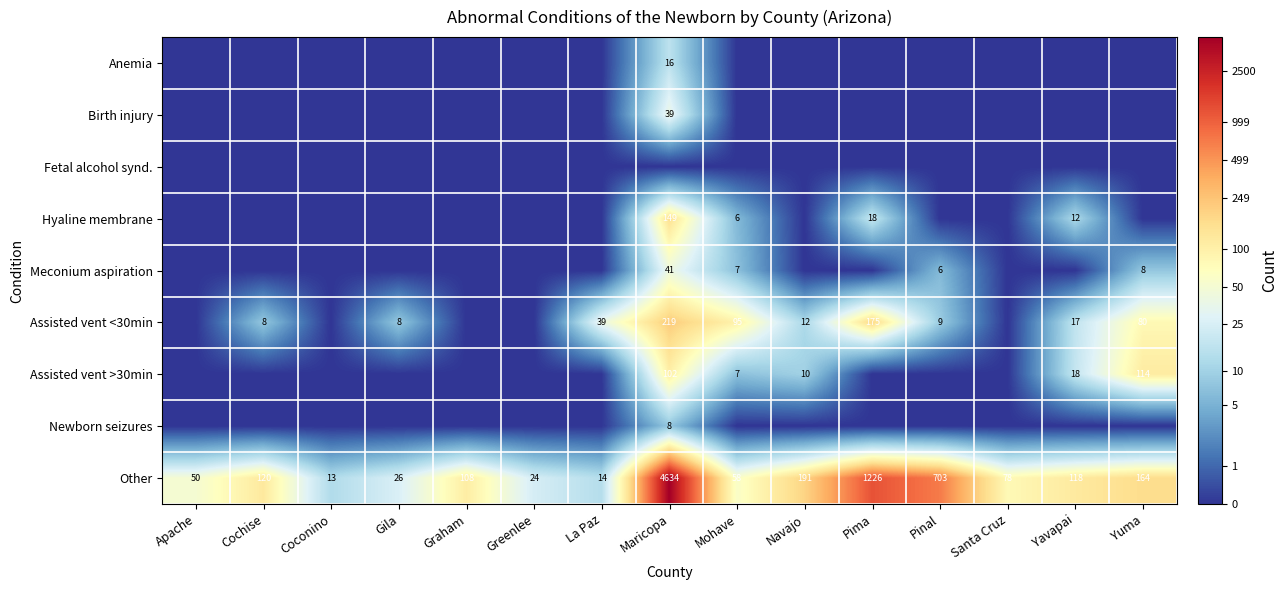

What is the sum of all Other values?

7527